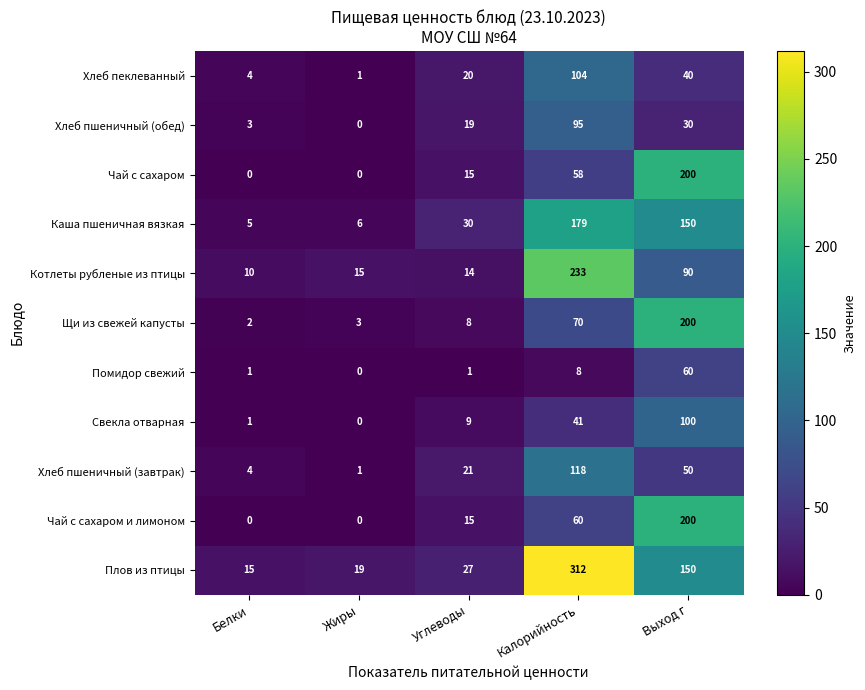

What is the sum of all Хлеб пшеничный (завтрак) values?

194